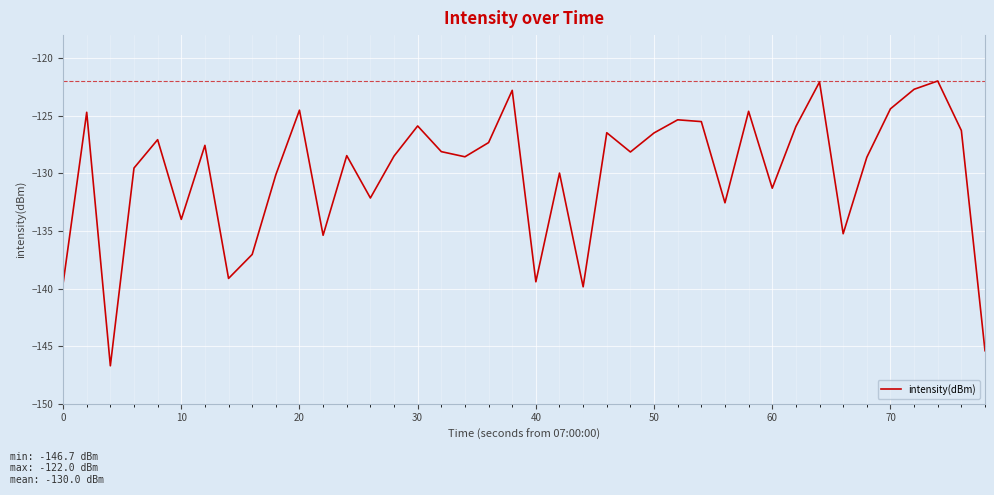

What is the difference between the maximum and minimum values?

24.7